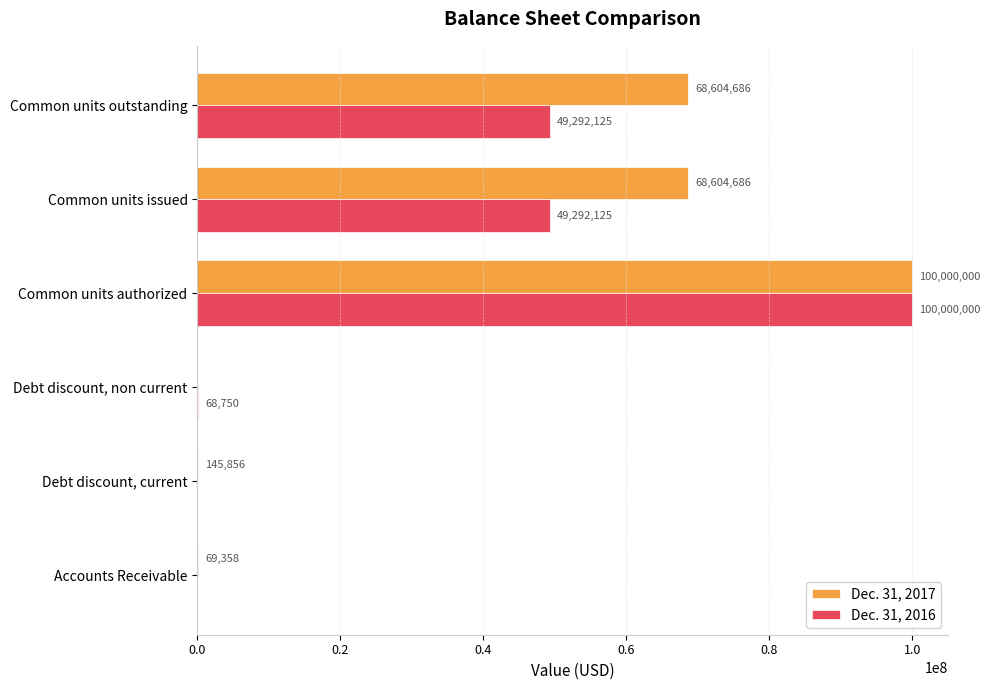

Which series changed the most between Accounts Receivable and Common units issued?

Dec. 31, 2017